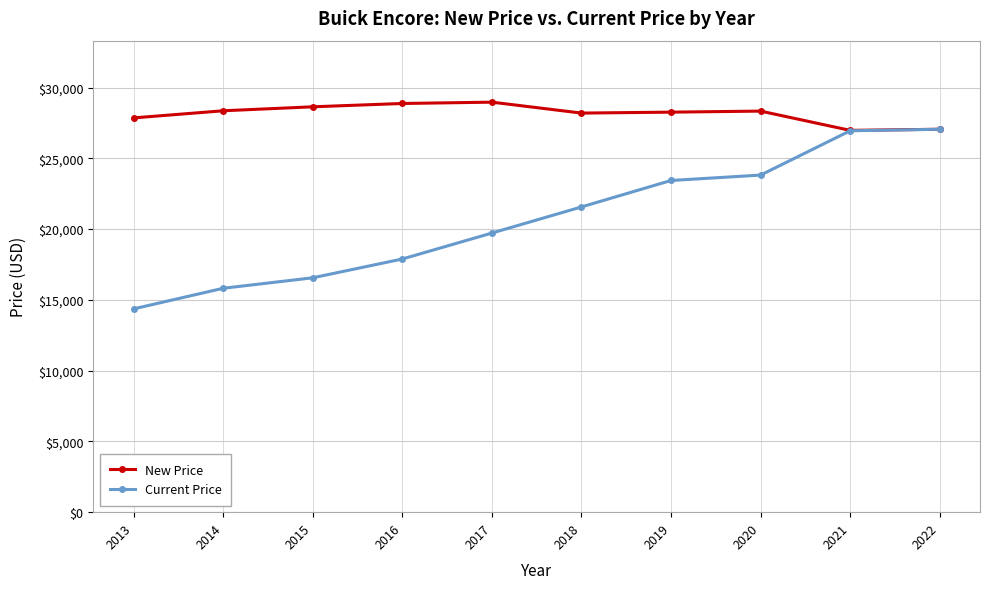

What is the spread (max minus min) of values at 2017?

9247